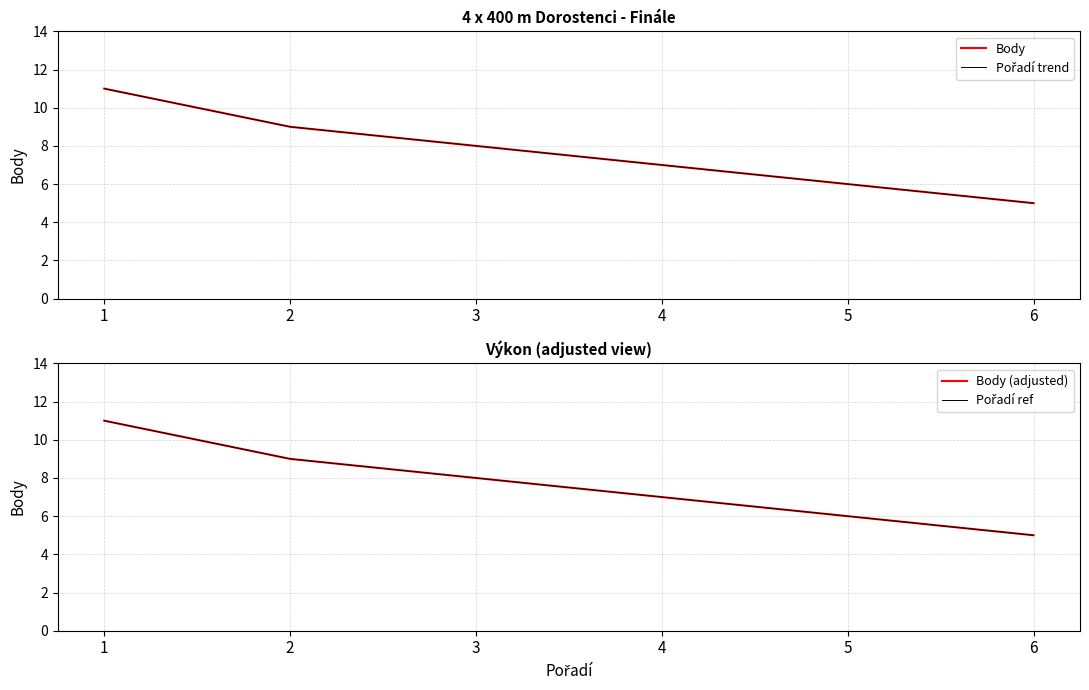

What value does the Body (adjusted) series have at 3?

8